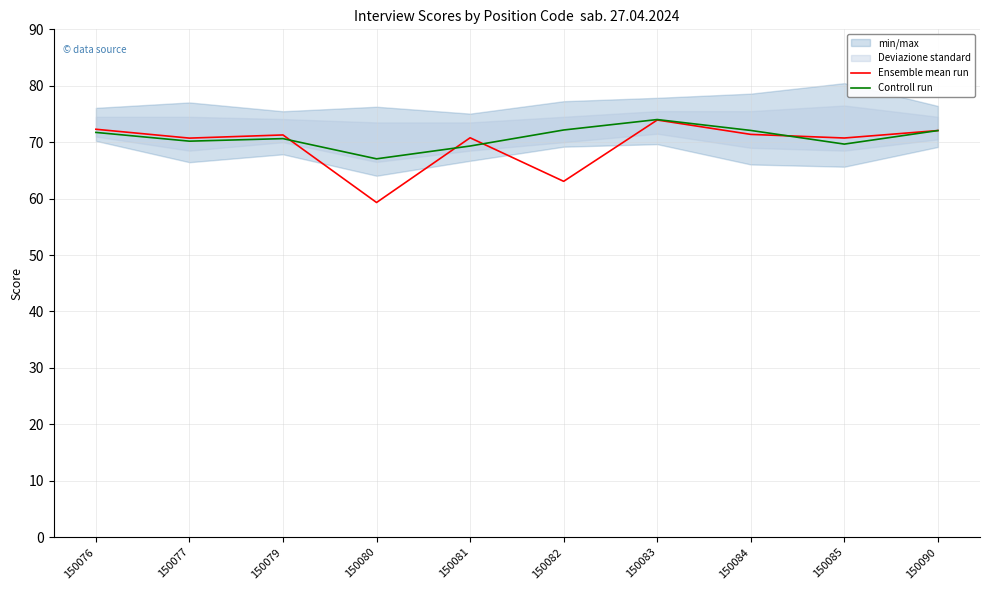

Reading left to right, what are all the values shown in this chart?

Ensemble mean run: 72.3	70.7	71.3	59.3	70.8	63.1	73.9	71.4	70.7	72.1
Controll run: 71.7	70.2	70.6	67.0	69.3	72.2	74.0	72.1	69.7	72.1